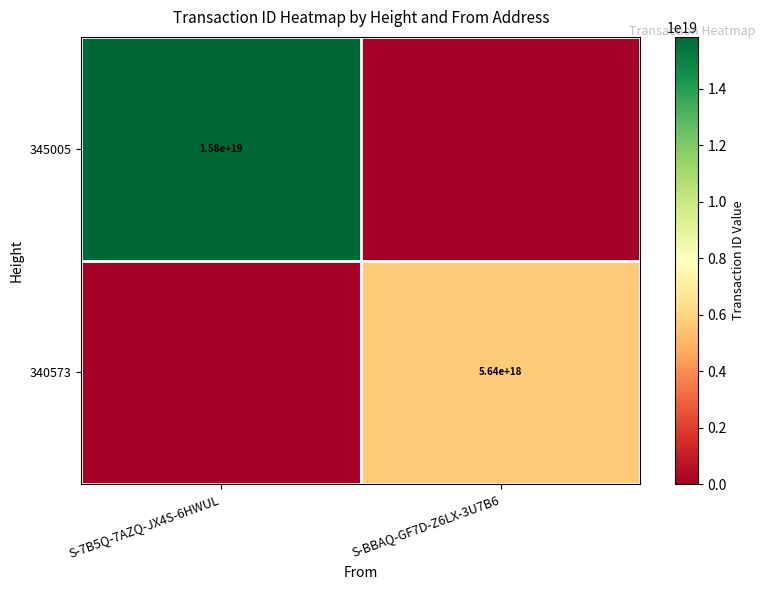

How many distinct data groups are displayed?

2